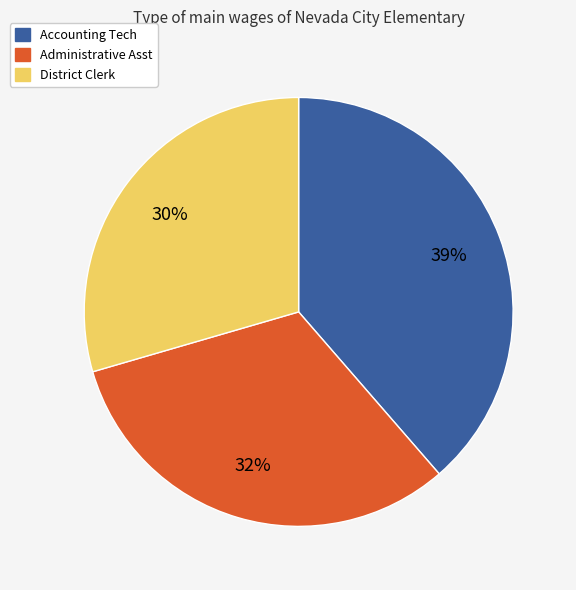

How many segments does this pie chart have?

3